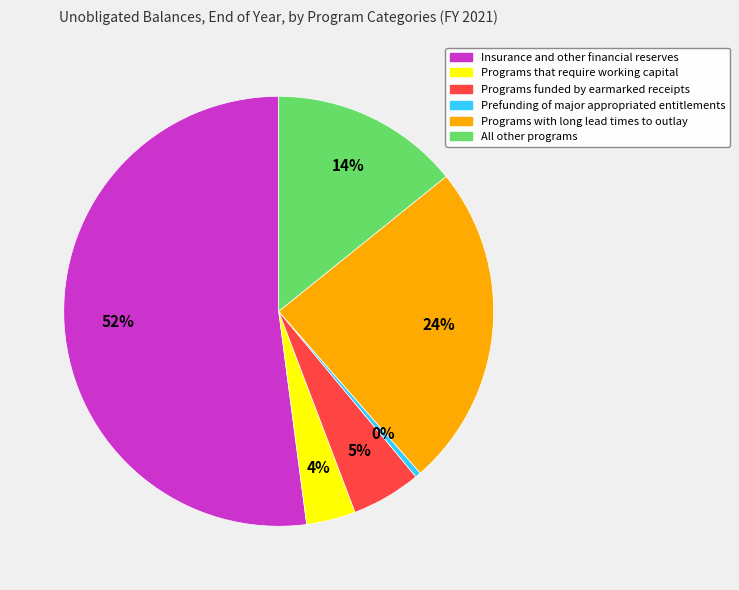

To the nearest percent, what percentage of the pie is Programs with long lead times to outlay?

24%